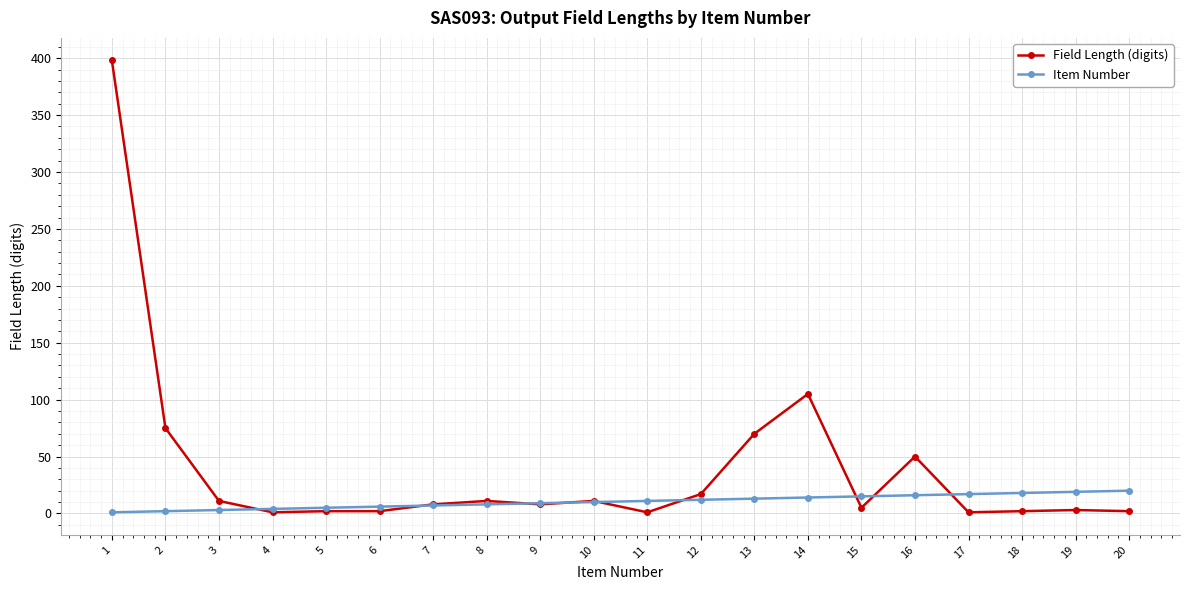

Which series has the widest spread of values?

Field Length (digits)